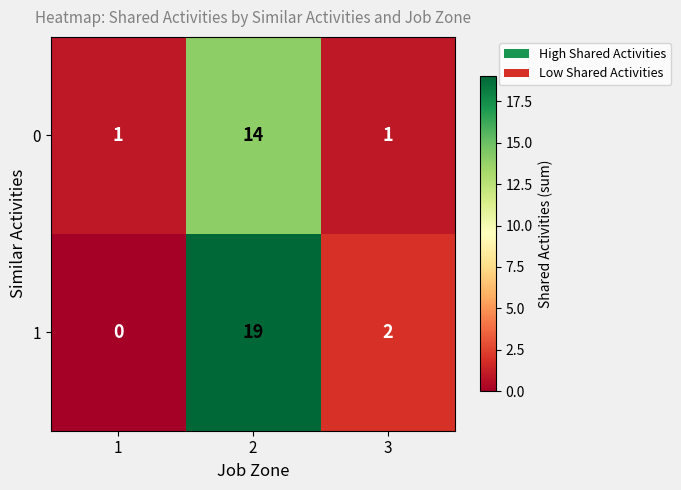

Rank the series at 1 from highest to lowest value.

0, 1